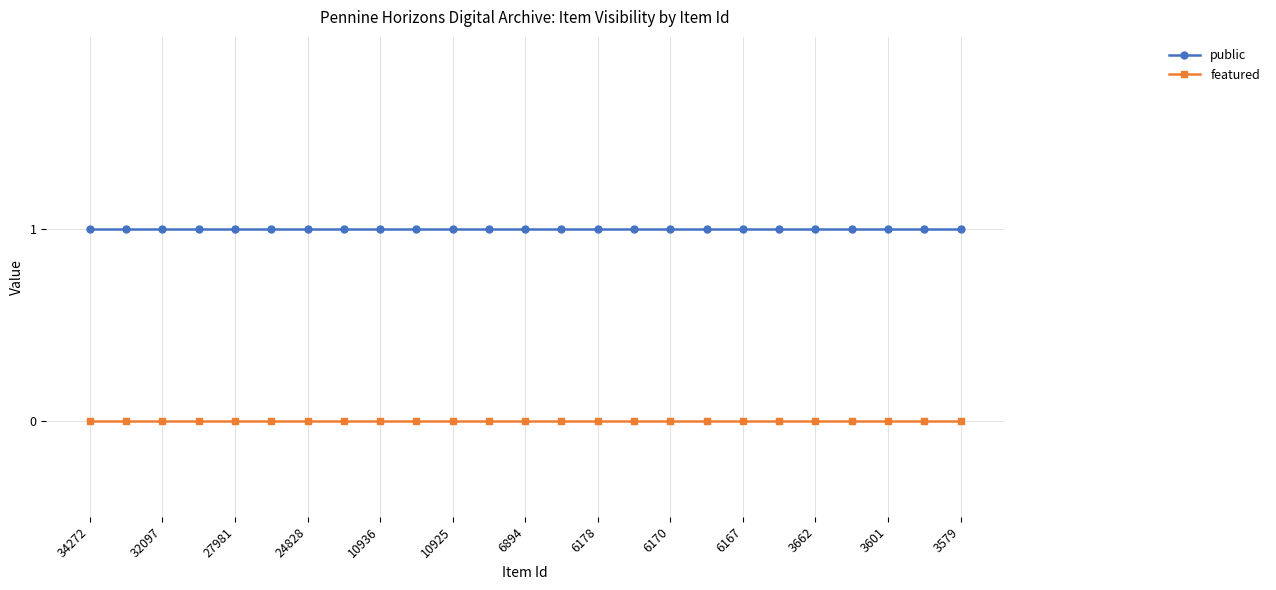

True or false: public and featured cross at least once.

False